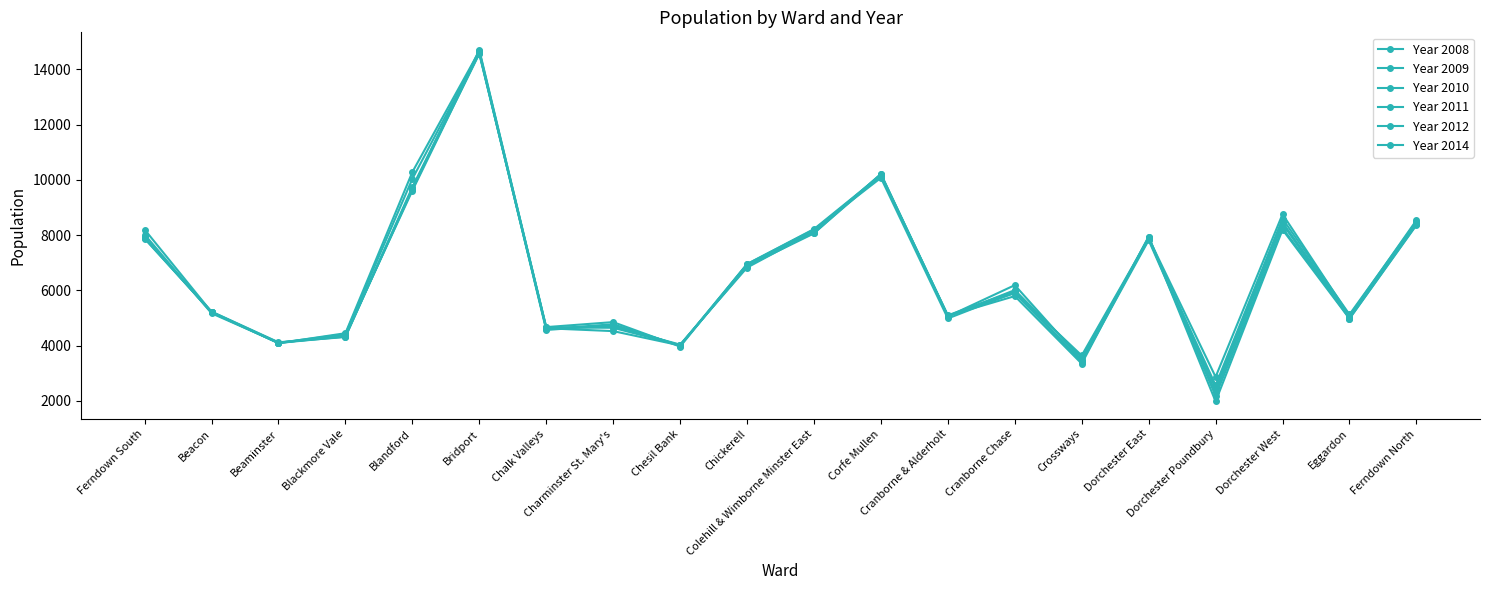

Where is the first local maximum for Year 2009?

Bridport